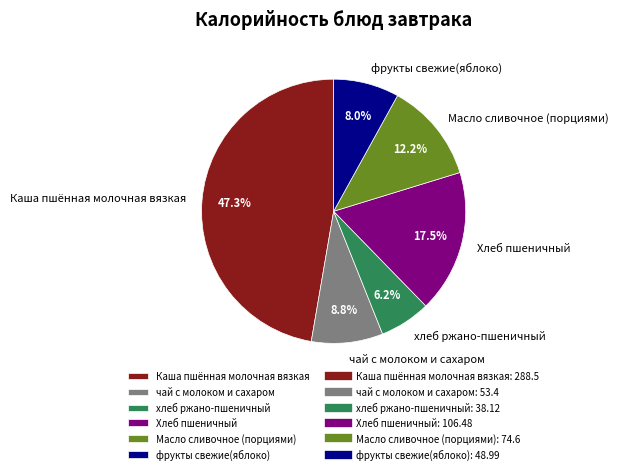

What percentage do Хлеб пшеничный and фрукты свежие(яблоко) together represent?

25.5%